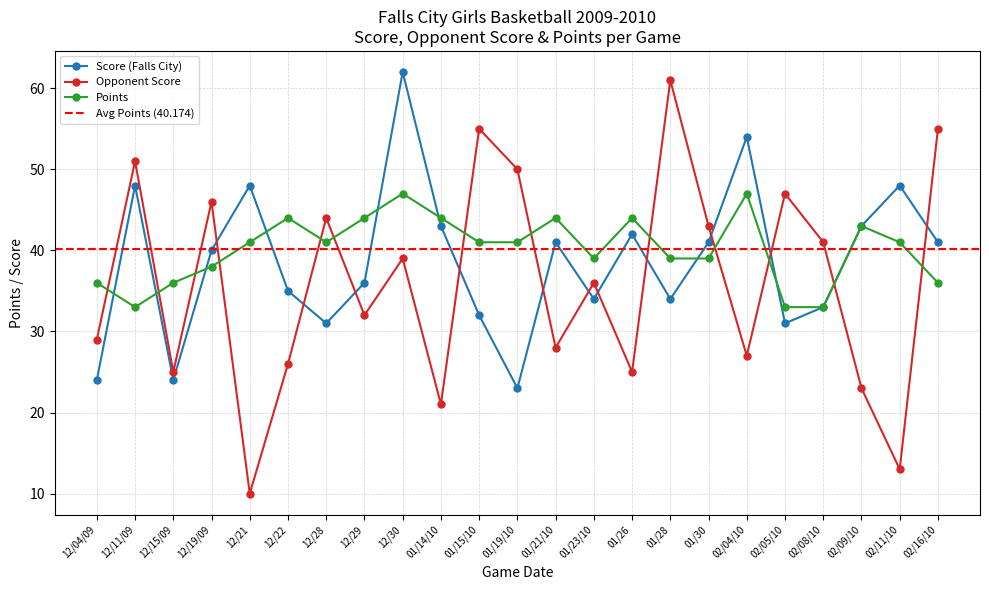

What is the greatest value displayed?

62